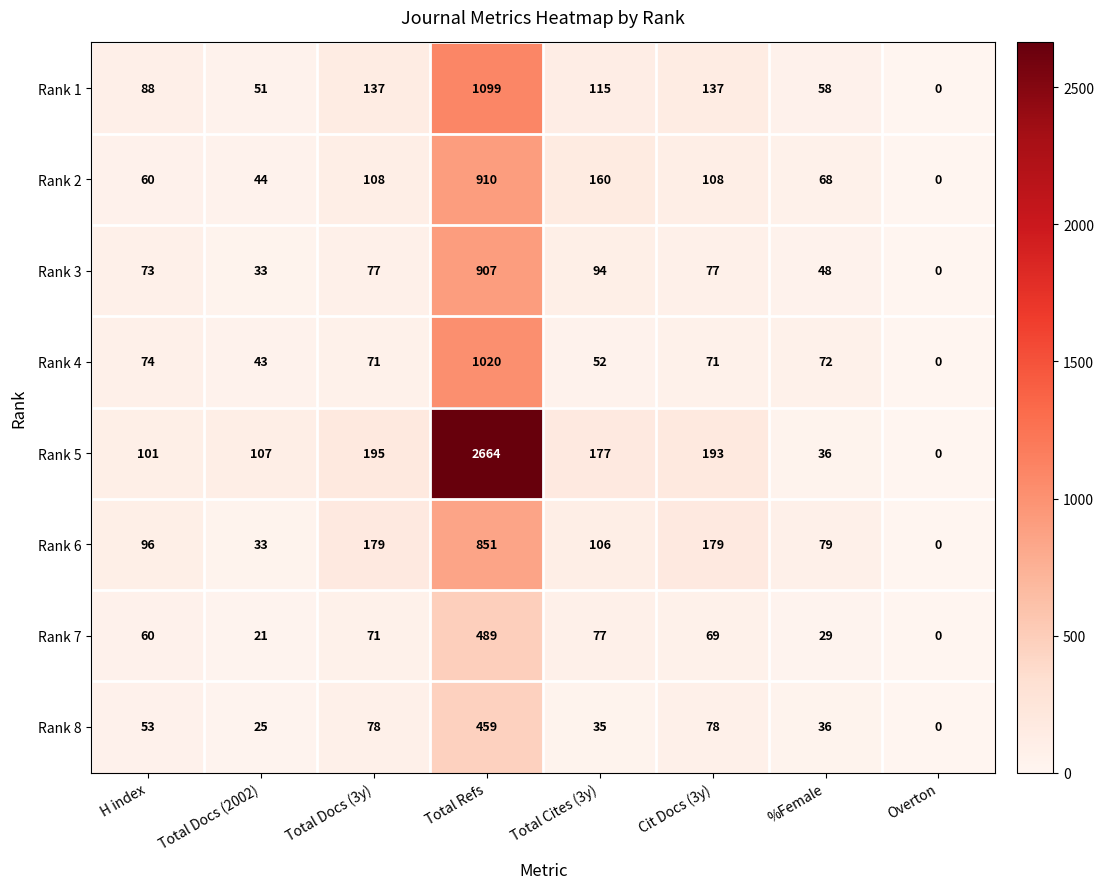

What is the difference between the maximum and minimum values in the Rank 7 series?

489